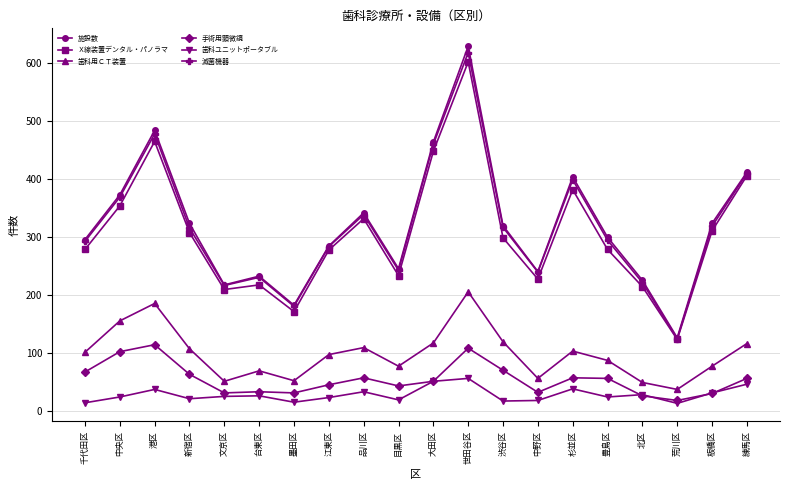

True or false: 施設数 has a value of 105 at 北区.

False